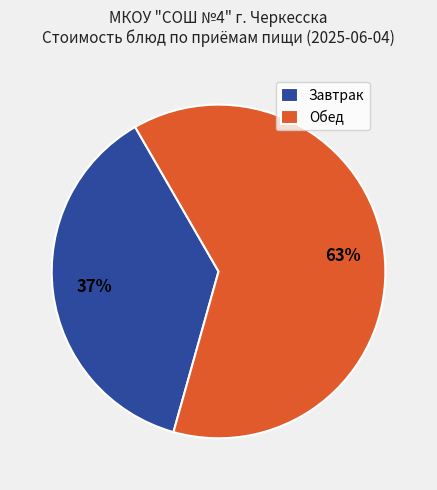

To the nearest percent, what percentage of the pie is Обед?

63%